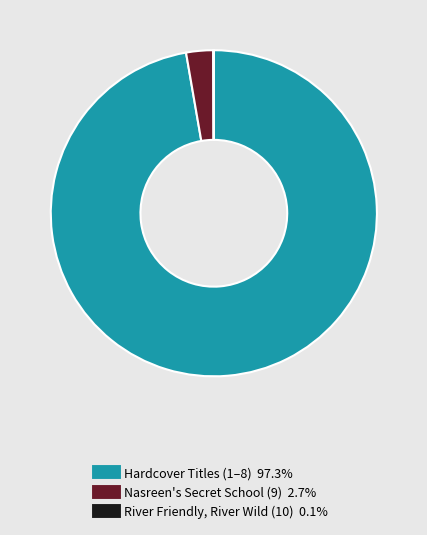

Is there a majority slice in this chart?

Yes